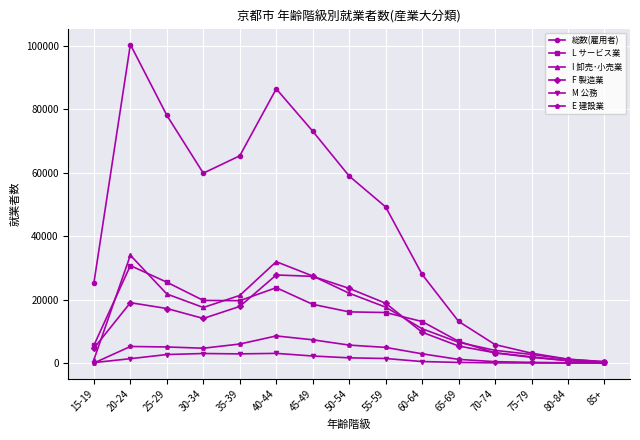

What is the label of the 10th point from the right?

40-44